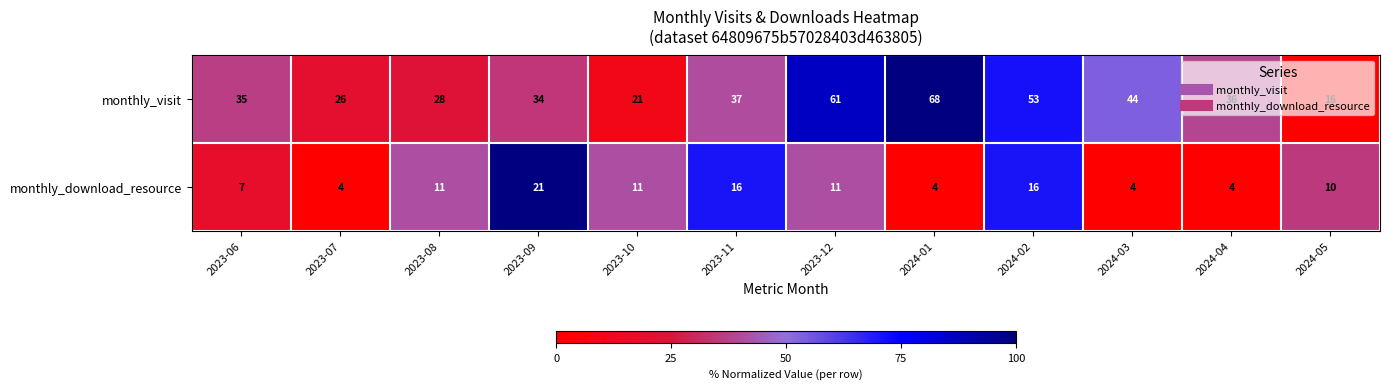

What is the minimum value for monthly_visit?

16